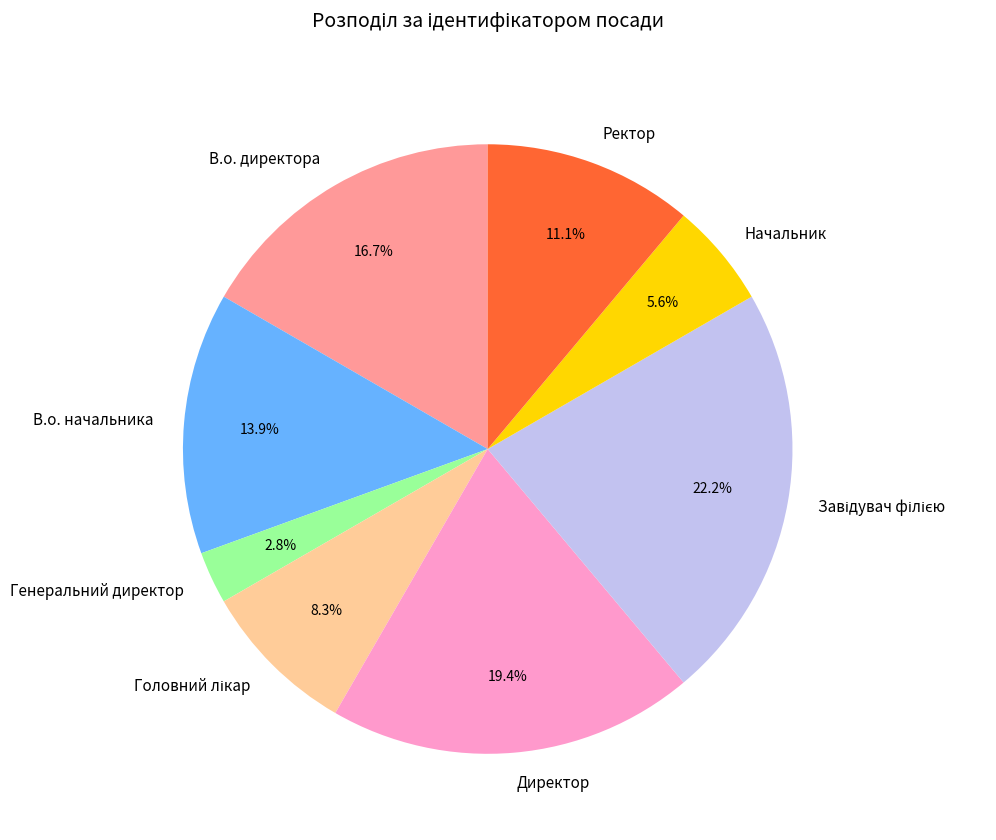

What is the smallest slice in the pie chart?

Генеральний директор